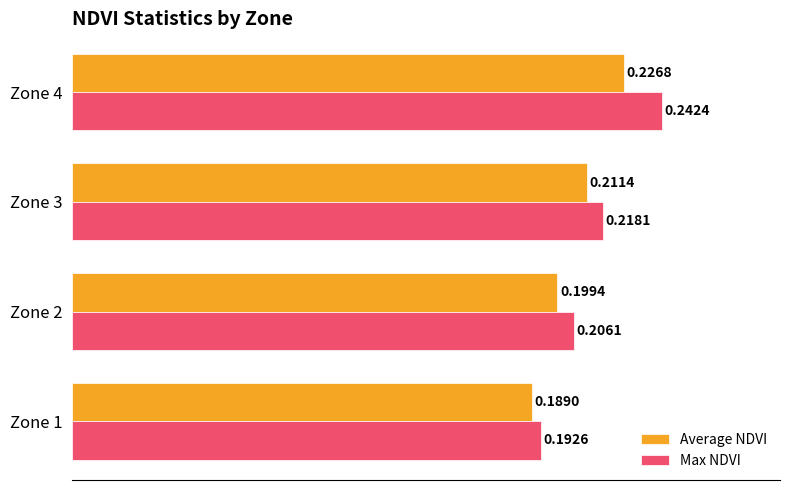

At how many categories does at least one series exceed 0?

4